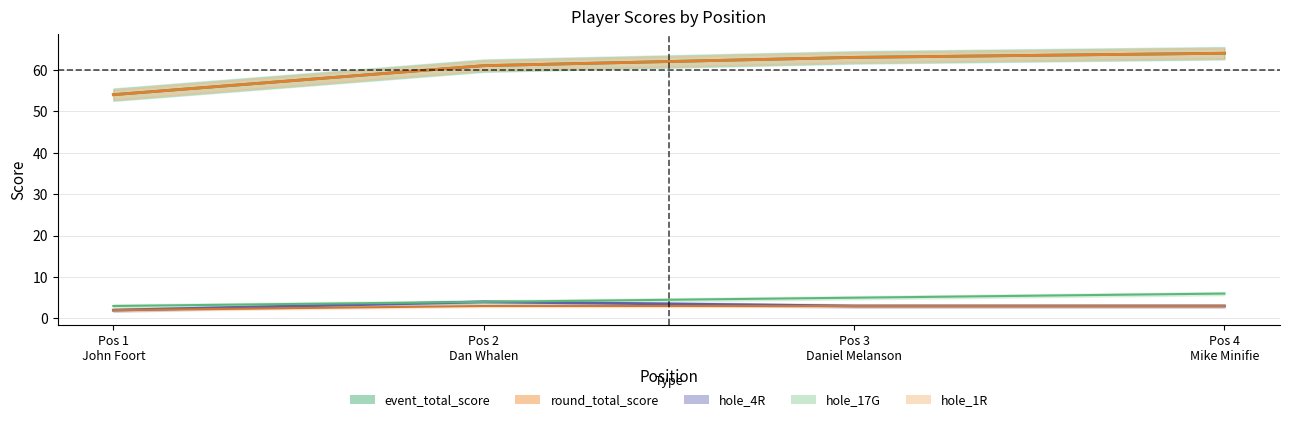

What is the average value of the hole_17G series?

4